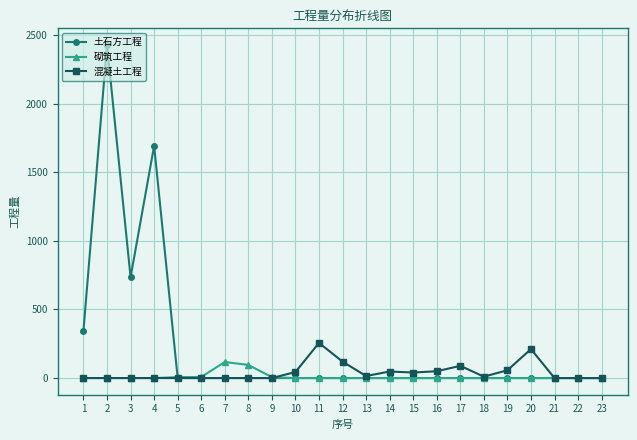

What are all the series names shown in the legend?

土石方工程, 砌筑工程, 混凝土工程